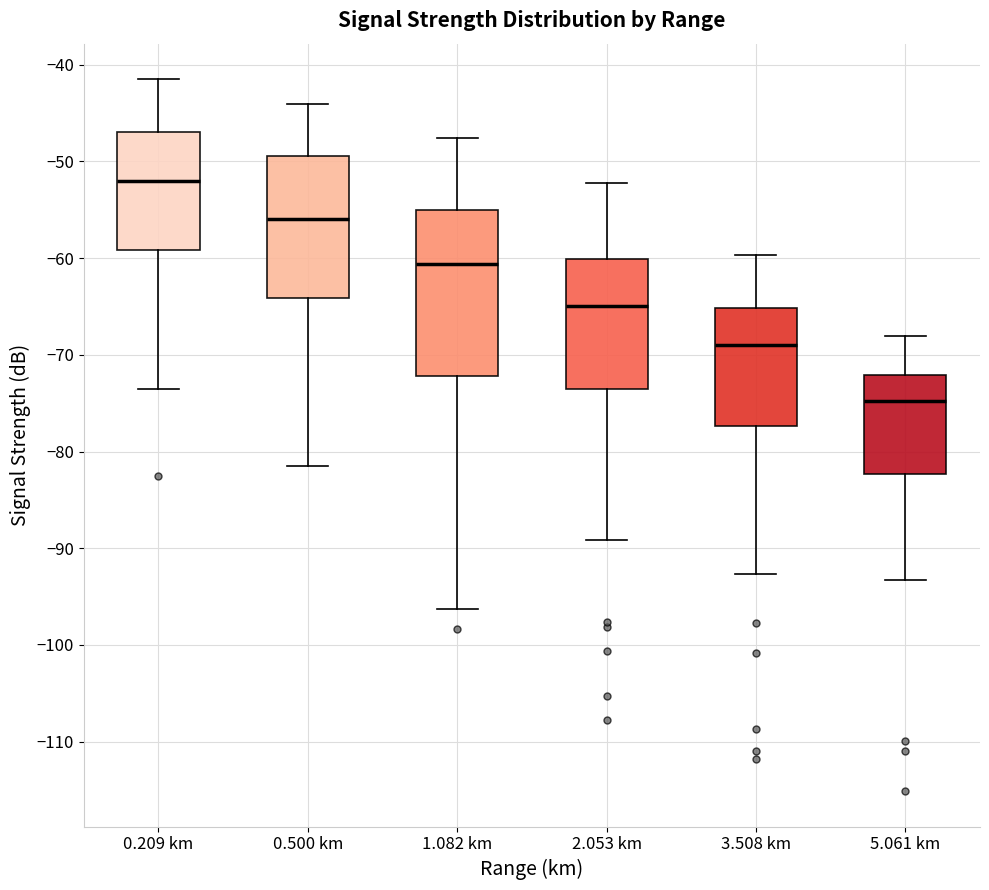

Where is the upper edge of the box for 2.053 km on the y-axis? The values are not printed on the chart, so give them approximately, as read against the axis.

-60